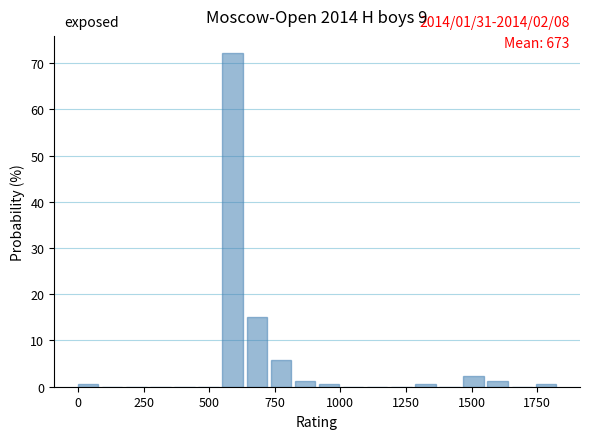

Read against the x-axis, roughly where is the centre of the tallest bar?

600